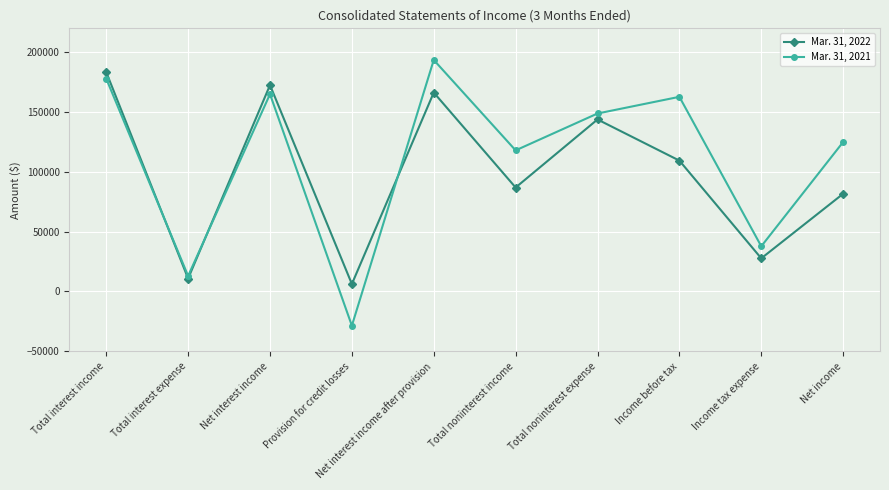

At which label is Mar. 31, 2022 closest to 94802?

Total noninterest income